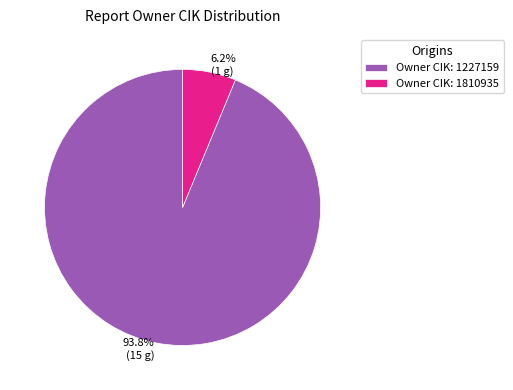

How many slices are in this pie chart?

2